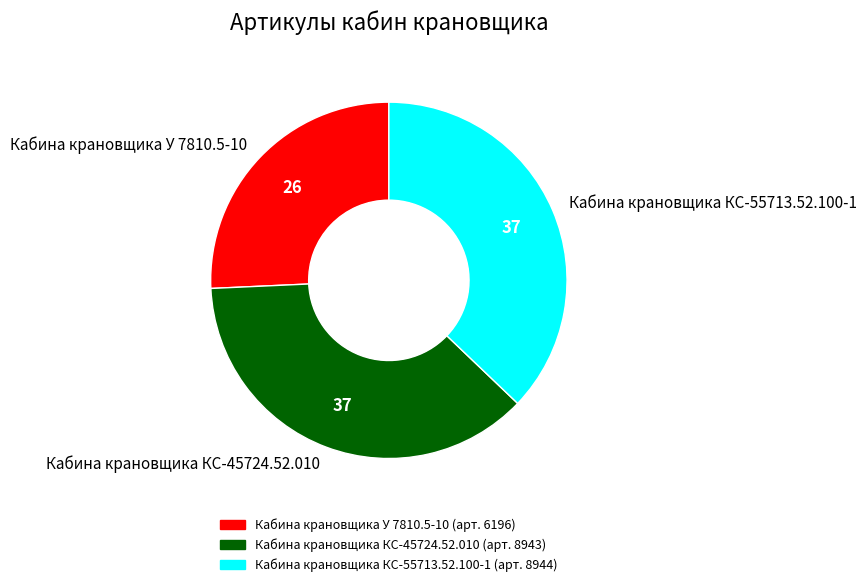

How many segments does this pie chart have?

3